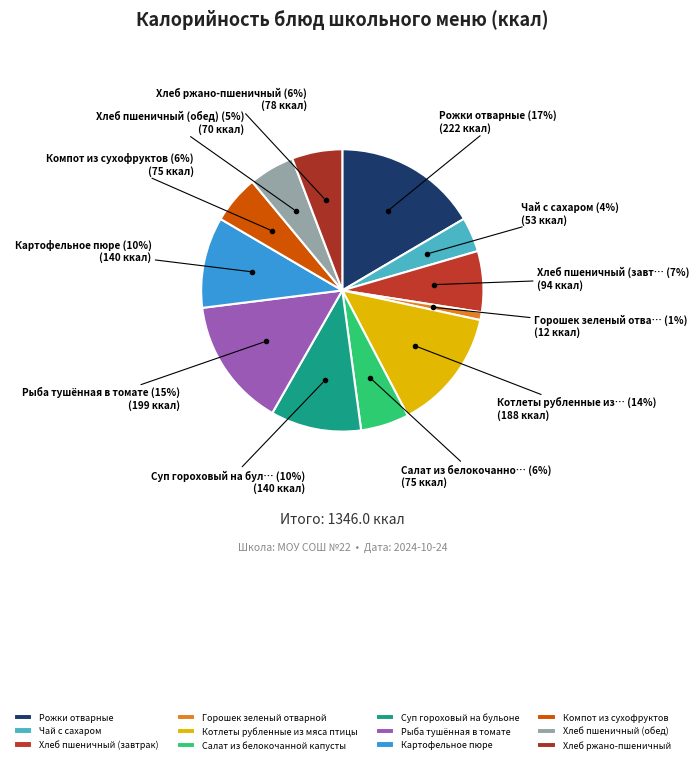

Is it true that Горошек зеленый отварной is 1% of the pie?

True